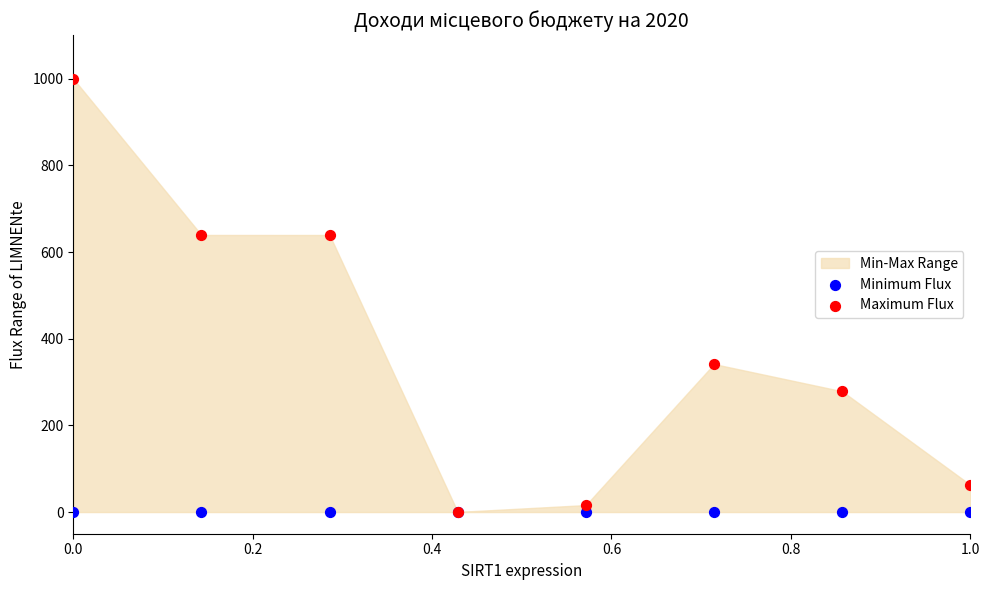

Which series has the largest Y range (max minus min)?

Maximum Flux